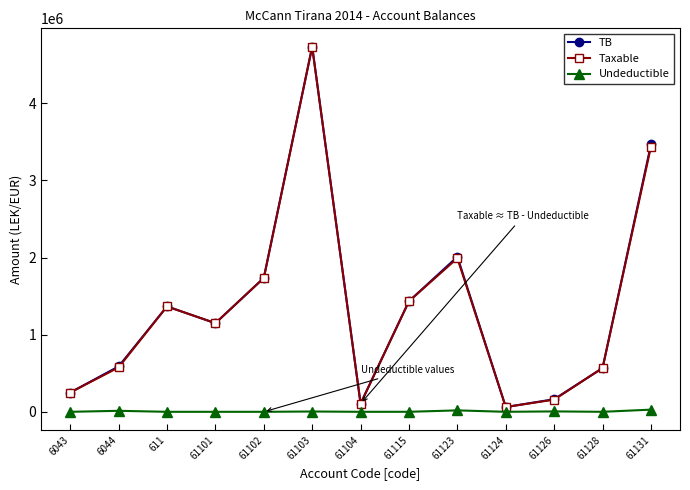

True or false: Undeductible and Taxable cross at least once.

False